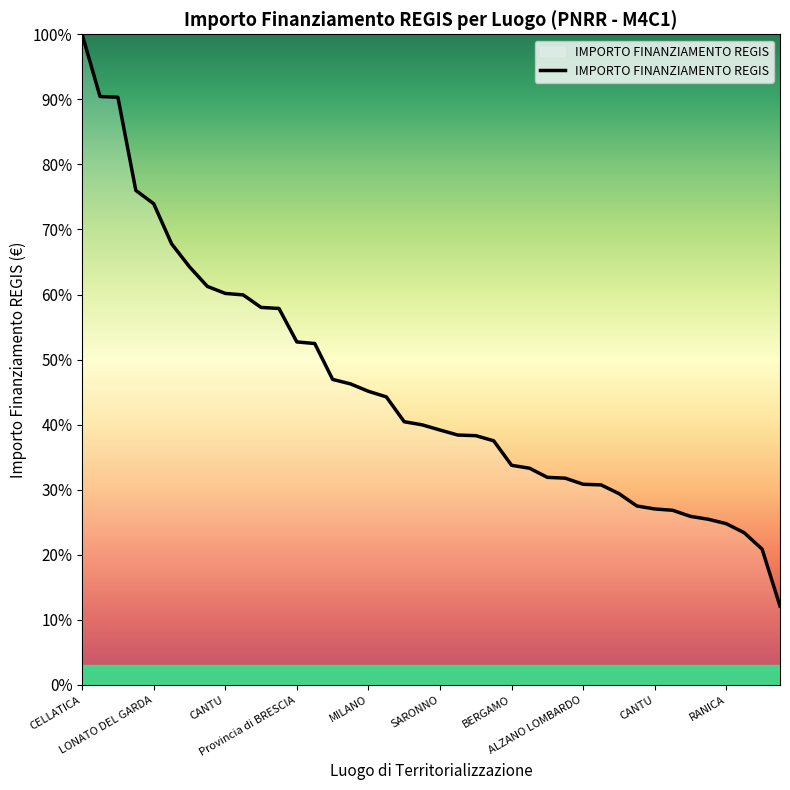

What is the minimum value shown in the chart?

12.1